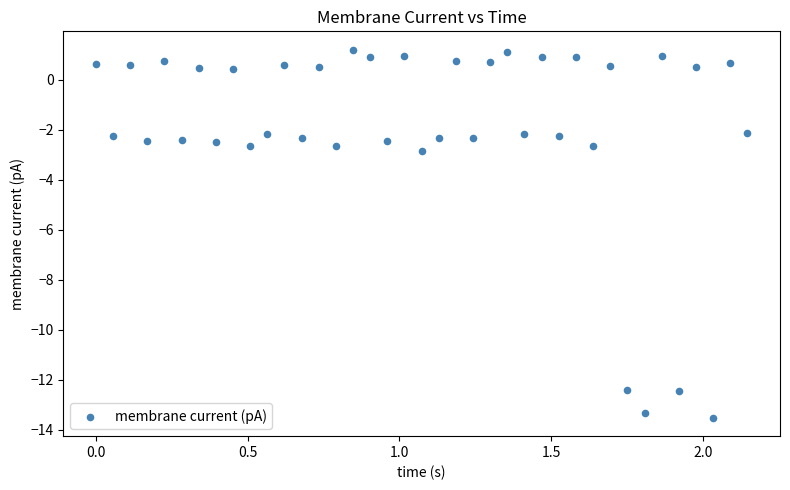

What Y value in the scatter plot is closest to -6?

-2.9